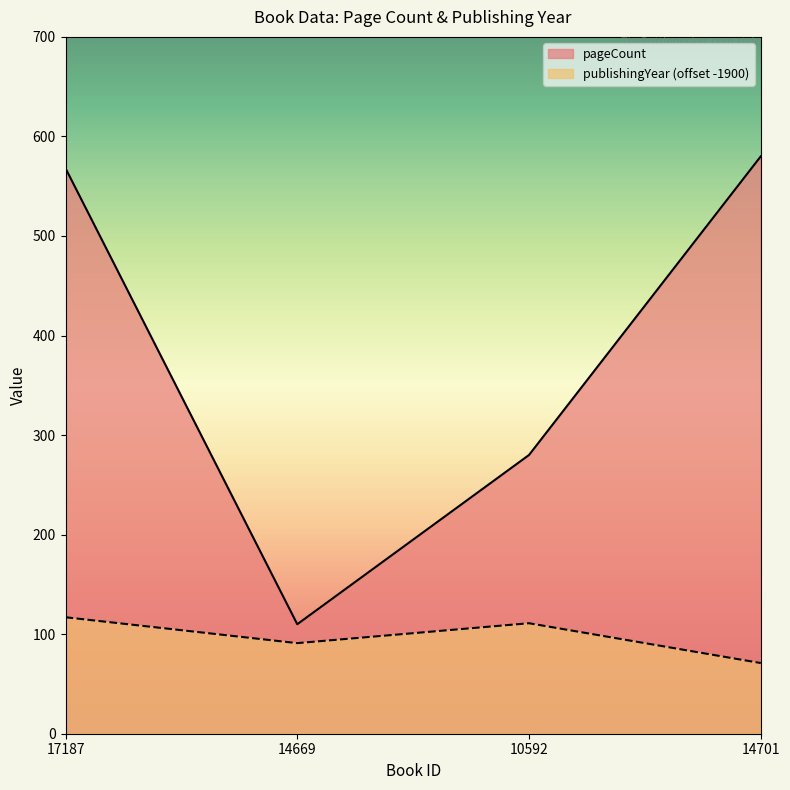

What are all the series names shown in the legend?

pageCount, publishingYear (offset -1900)